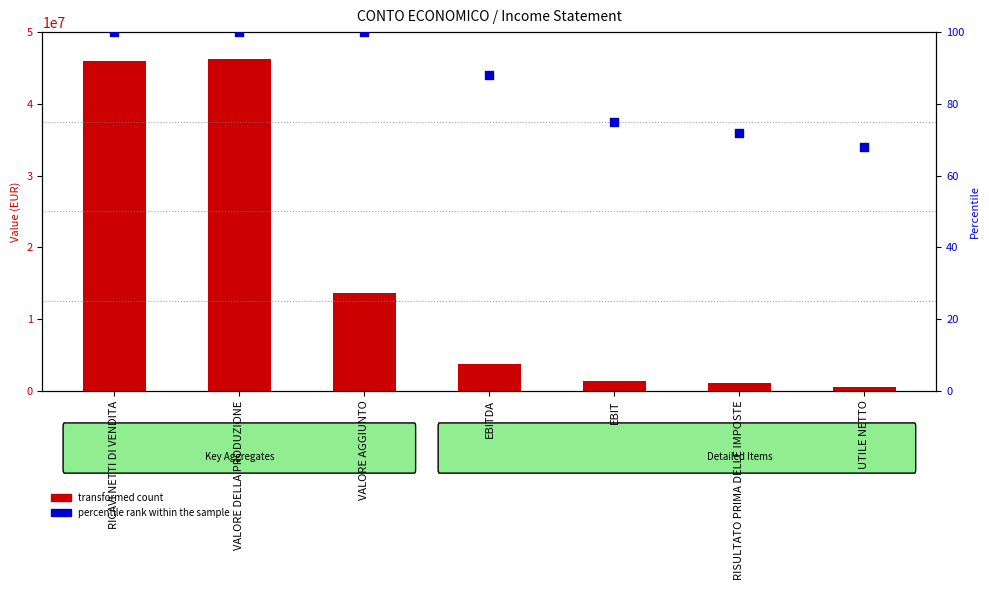

Which series reaches the maximum Y coordinate?

transformed count